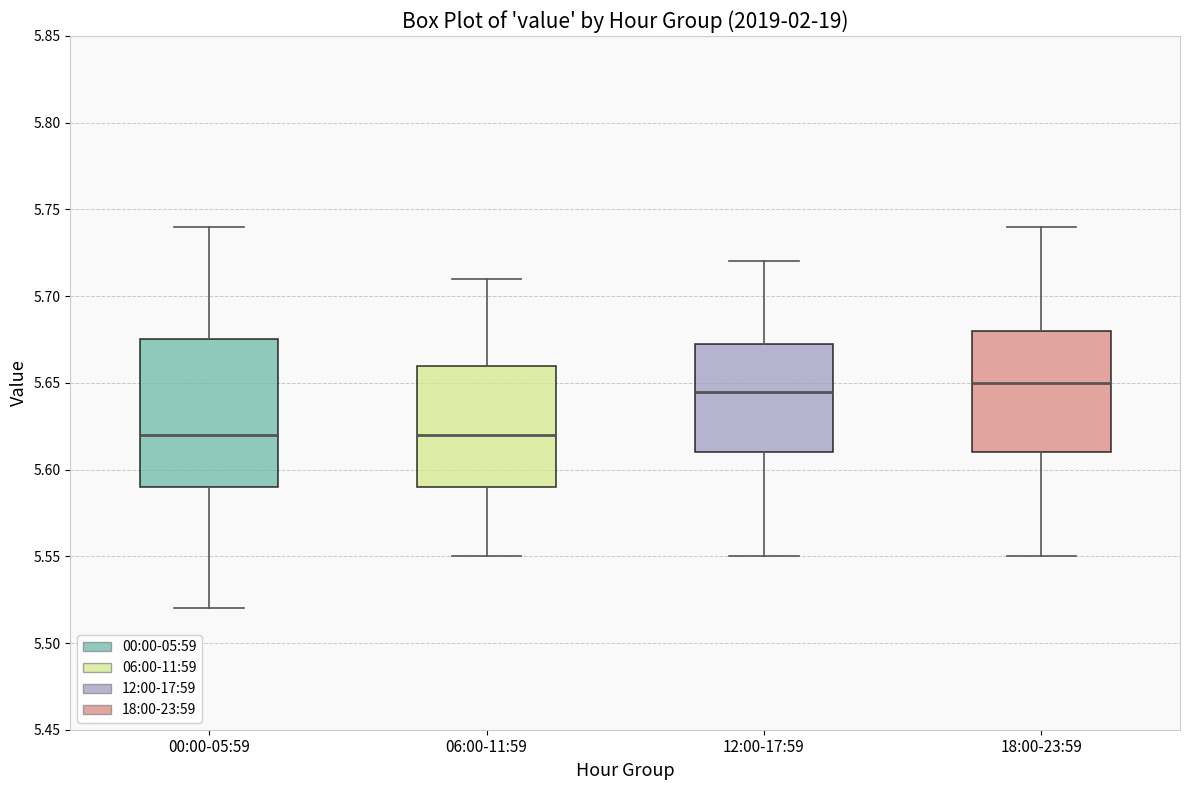

Reading left to right, read every box against the y-axis: the position of its median line, the range the box covers, and the ends of its whiskers. The values are not printed on the chart, so give them approximately, as read against the axis.

00:00-05:59: median 5.620, box 5.590 to 5.675, whiskers 5.520 to 5.740
06:00-11:59: median 5.620, box 5.590 to 5.660, whiskers 5.550 to 5.710
12:00-17:59: median 5.645, box 5.610 to 5.675, whiskers 5.550 to 5.720
18:00-23:59: median 5.650, box 5.610 to 5.680, whiskers 5.550 to 5.740